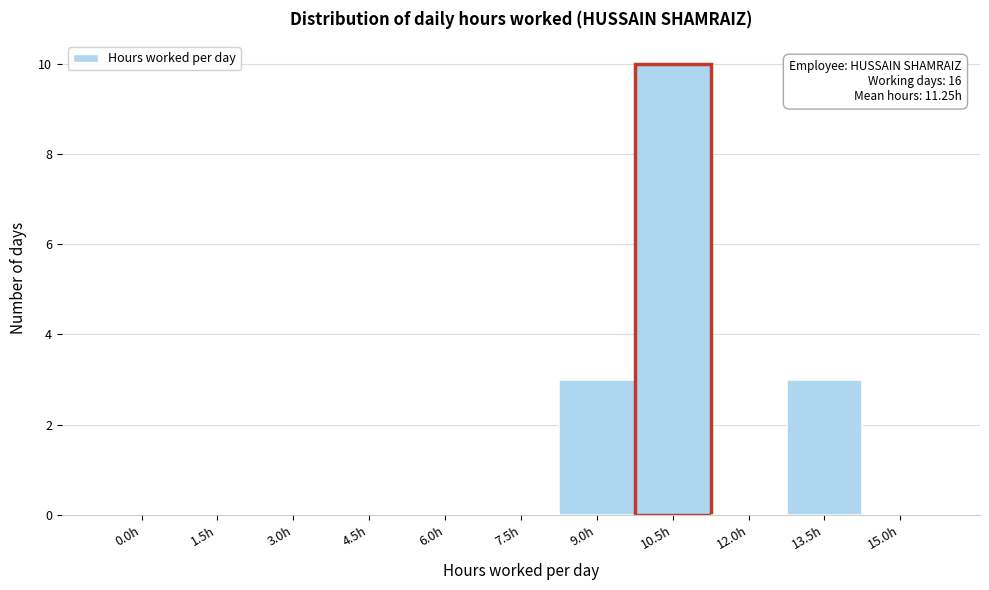

Reading left to right, extract all data points from this chart.

0.0h=0	1.5h=0	3.0h=0	4.5h=0	6.0h=0	7.5h=0	9.0h=3	10.5h=10	12.0h=0	13.5h=3	15.0h=0